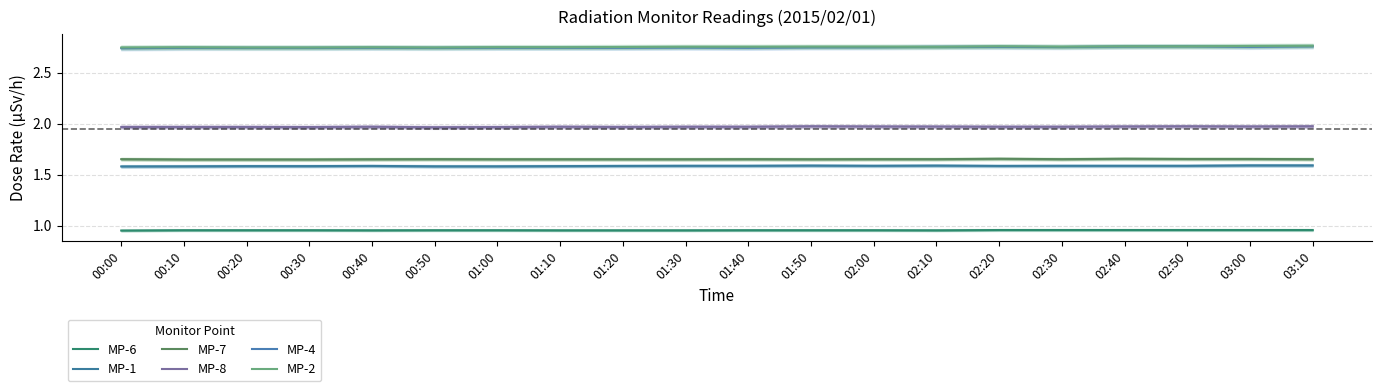

The value of MP-7 at 02:30 is 1.0. True or false?

False